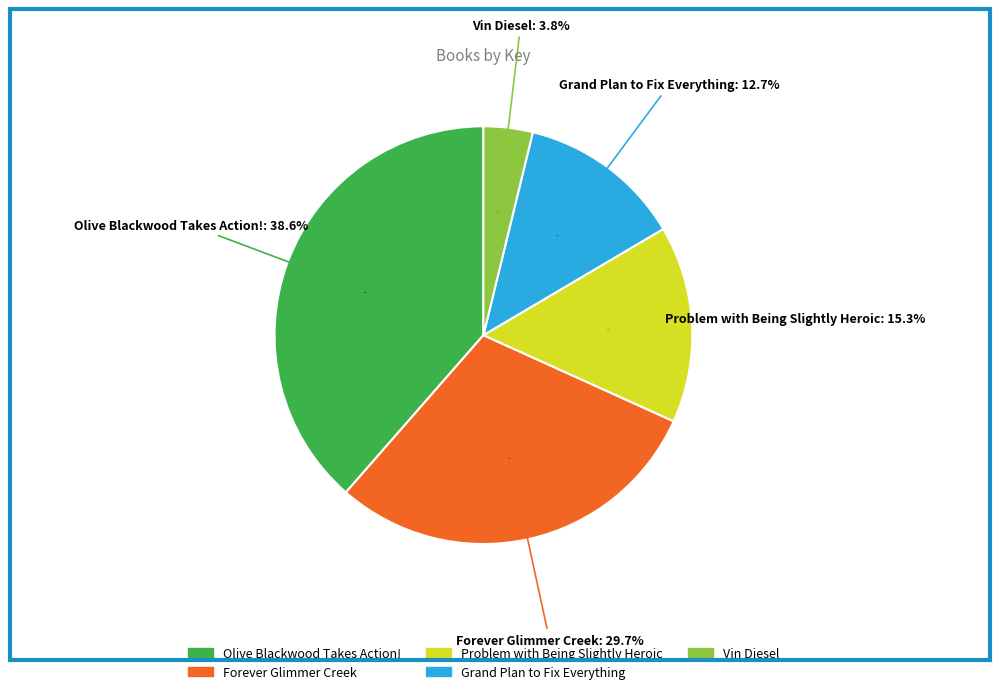

The Grand Plan to Fix Everything slice represents 19% of the pie. True or false?

False